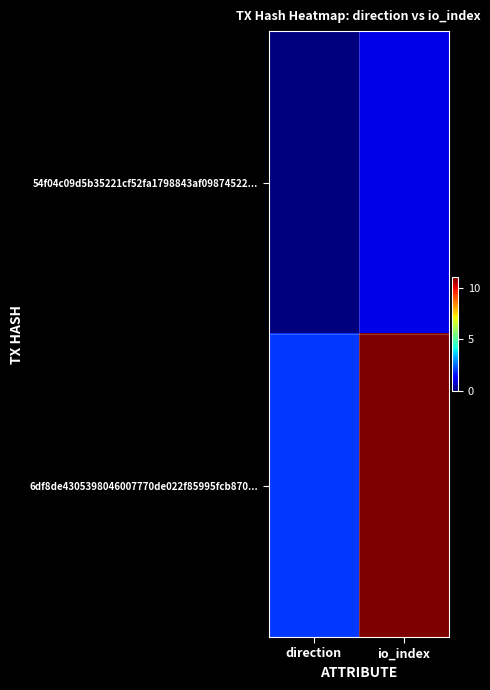

Which series has the largest total across all categories?

6df8de4305398046007770de022f85995fcb870...